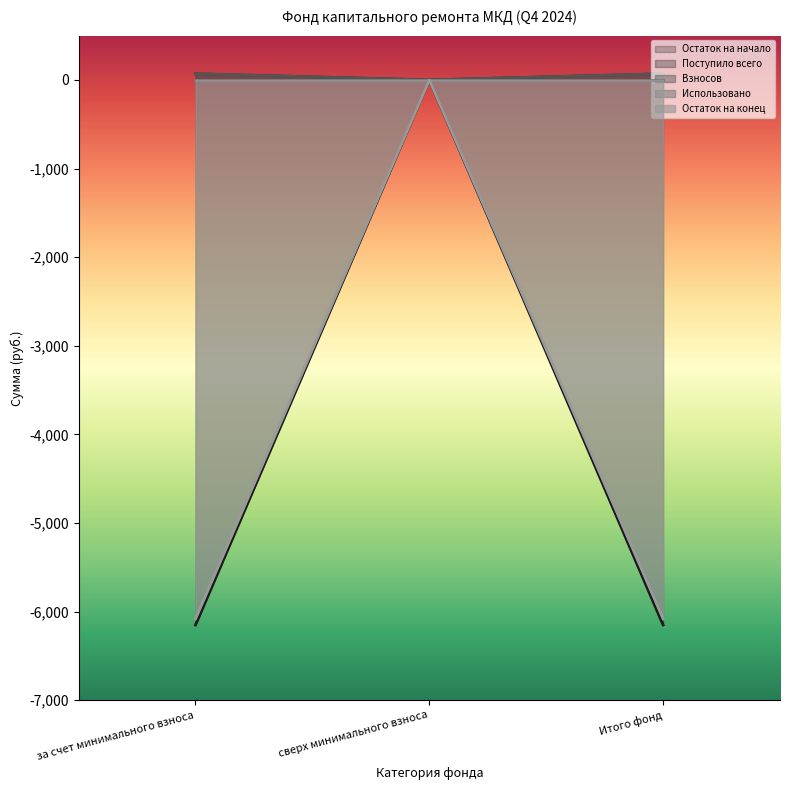

Which series has the largest total across all categories?

Поступило всего